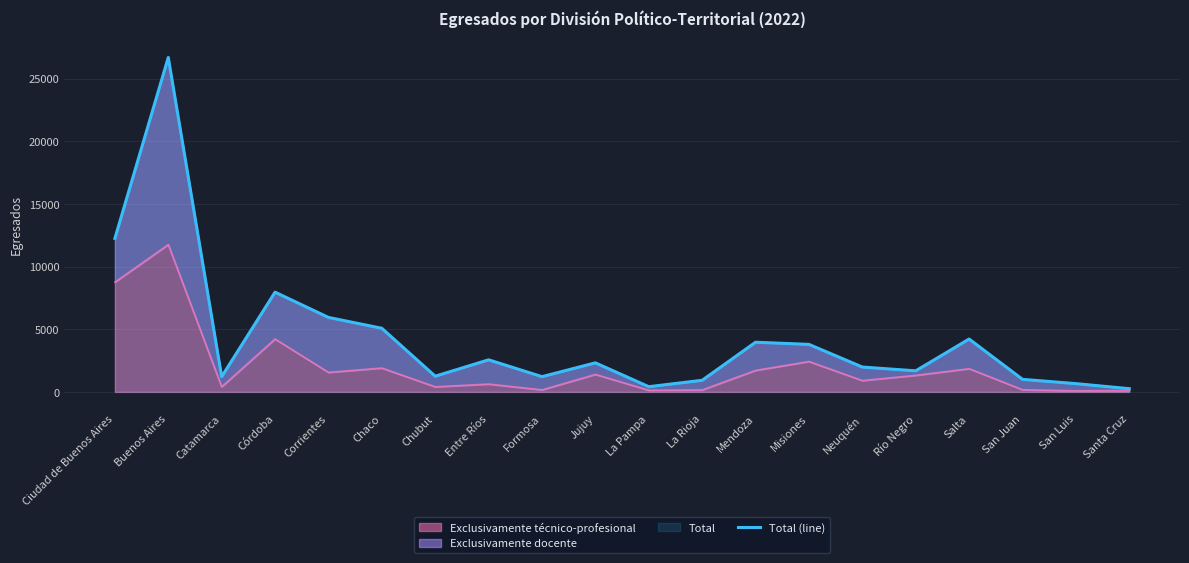

Does the chart display data point markers on the line(s)?

No